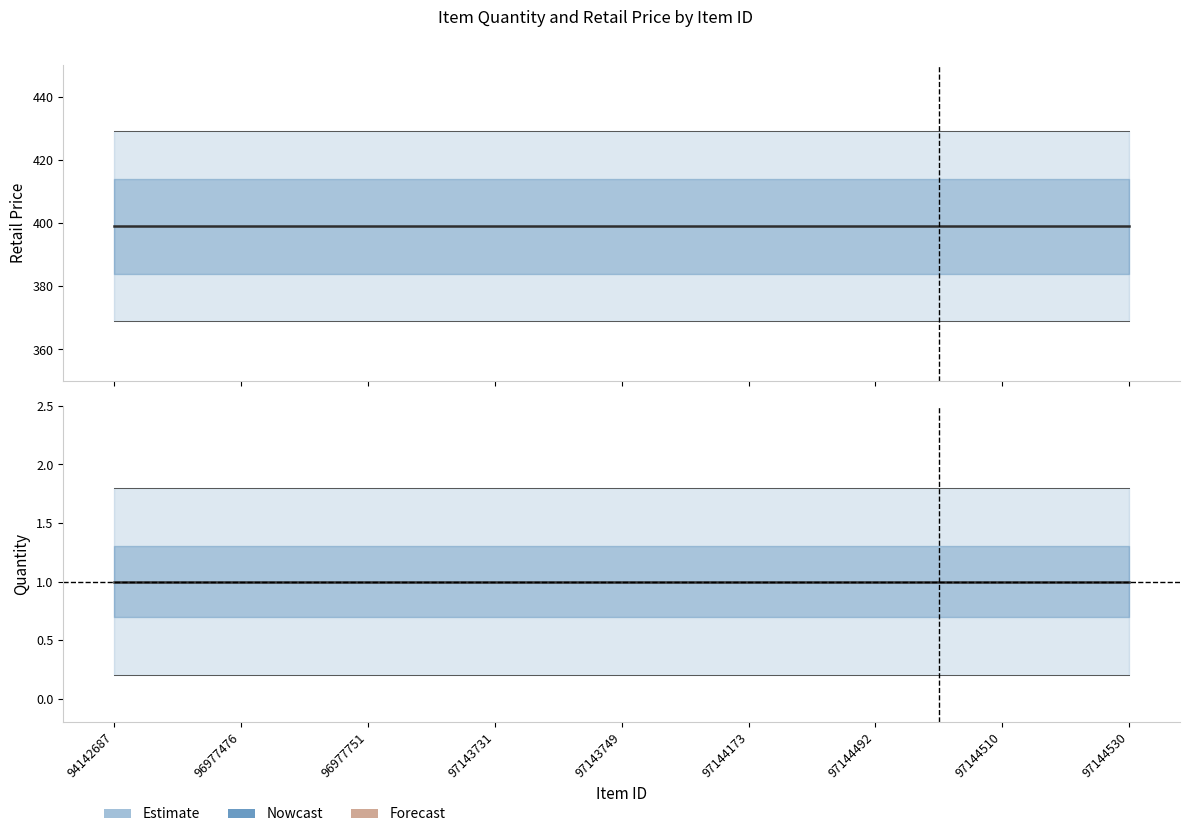

True or false: RetailPrice has more than 0 points higher than both neighbors.

False